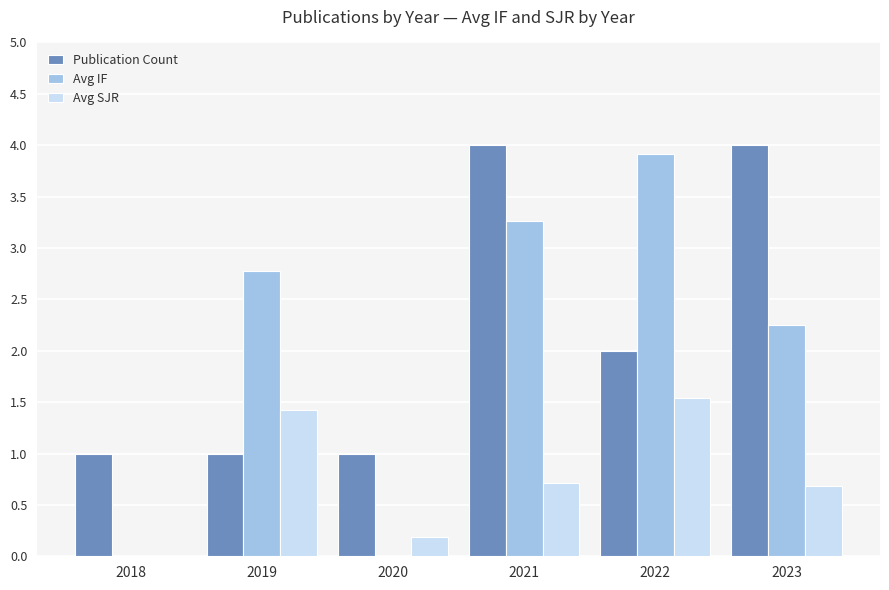

Is it true that Publication Count equals 1.1 at 2023?

False